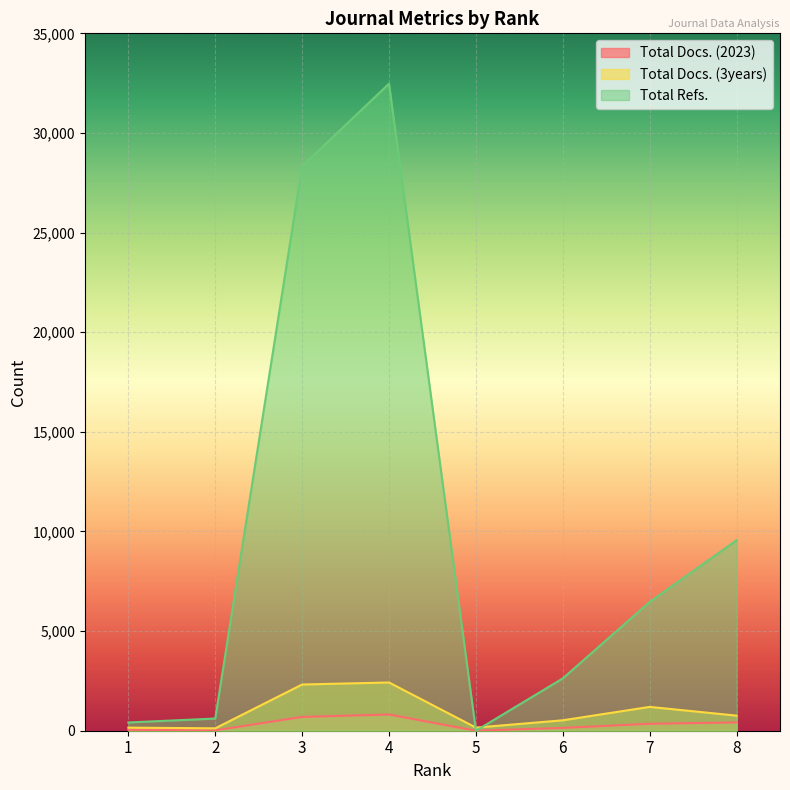

True or false: Total Docs. (2023) has a value of 44 at 1.

True